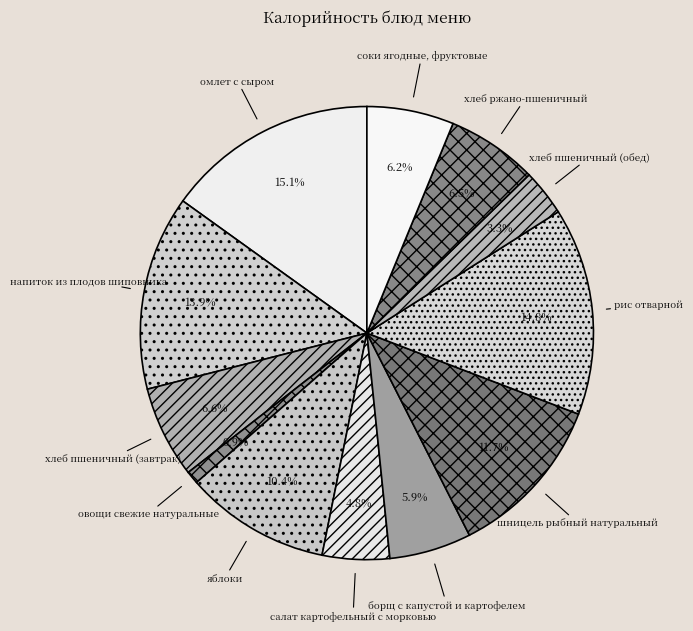

Is it true that напиток из плодов шиповника is 14% of the pie?

True